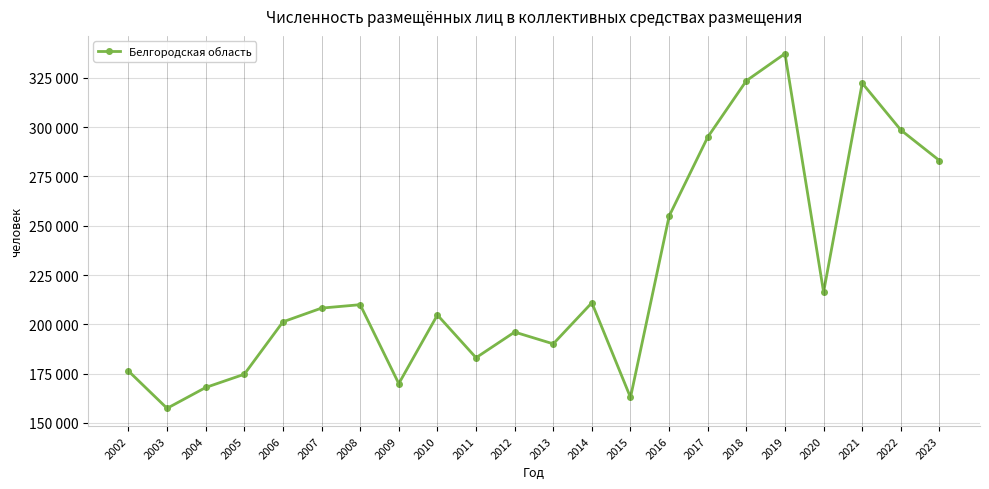

At which label is the value closest to 247334?

2016